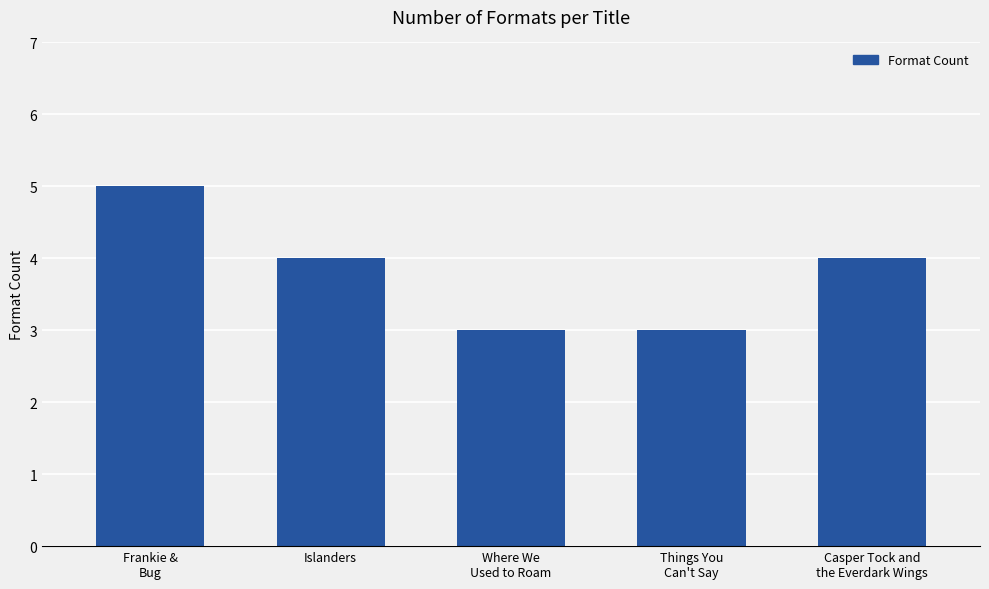

What is the smallest value displayed?

3